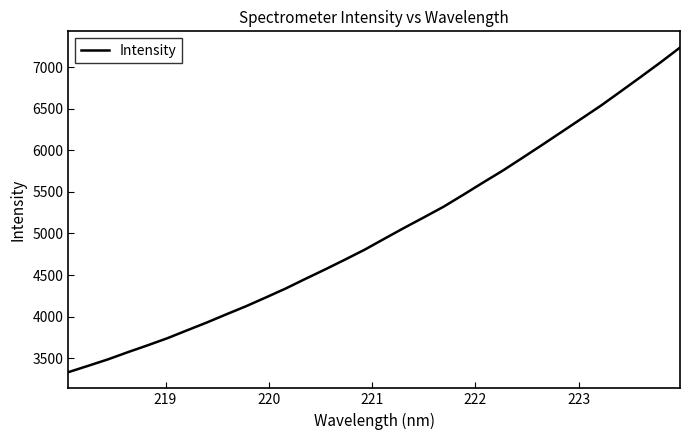

What is the difference between the maximum and minimum values?

3902.1